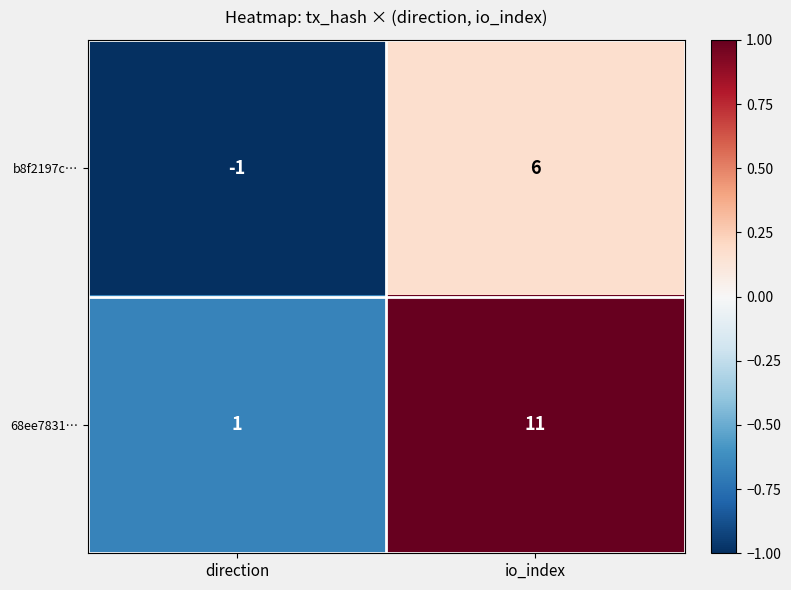

Rank the series by their average value, from highest to lowest.

68ee7831…, b8f2197c…